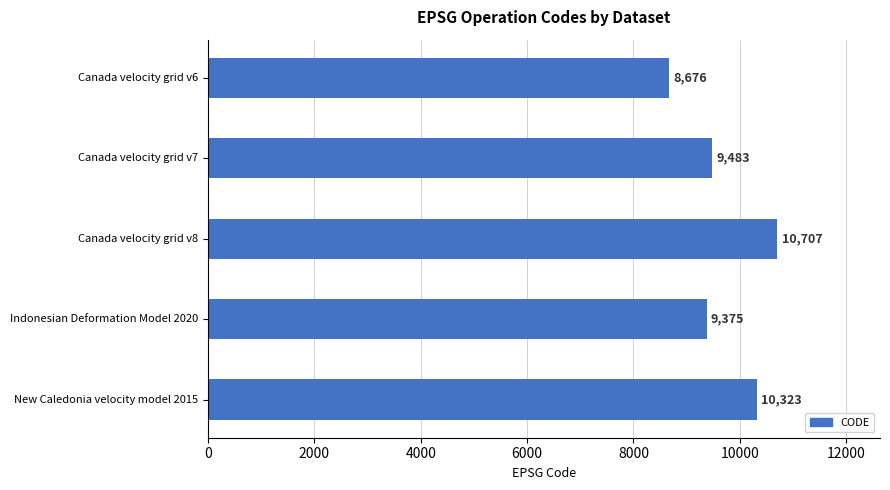

Where is the data nearest to the value 9691?

Canada velocity grid v7